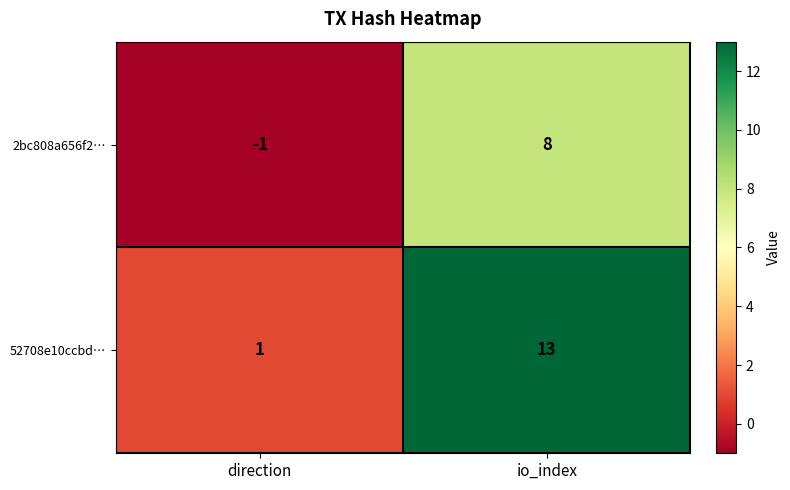

At how many categories does at least one series exceed 8?

1